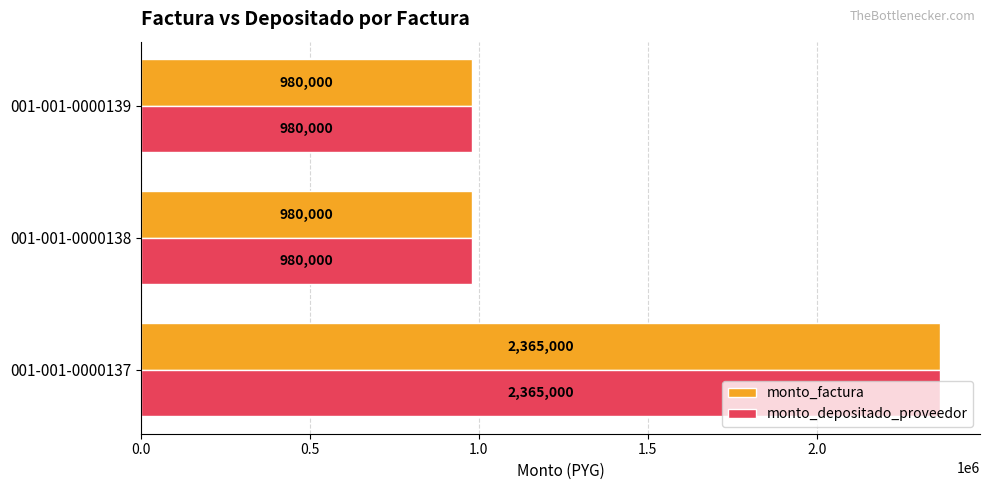

How many series are shown in this chart?

2